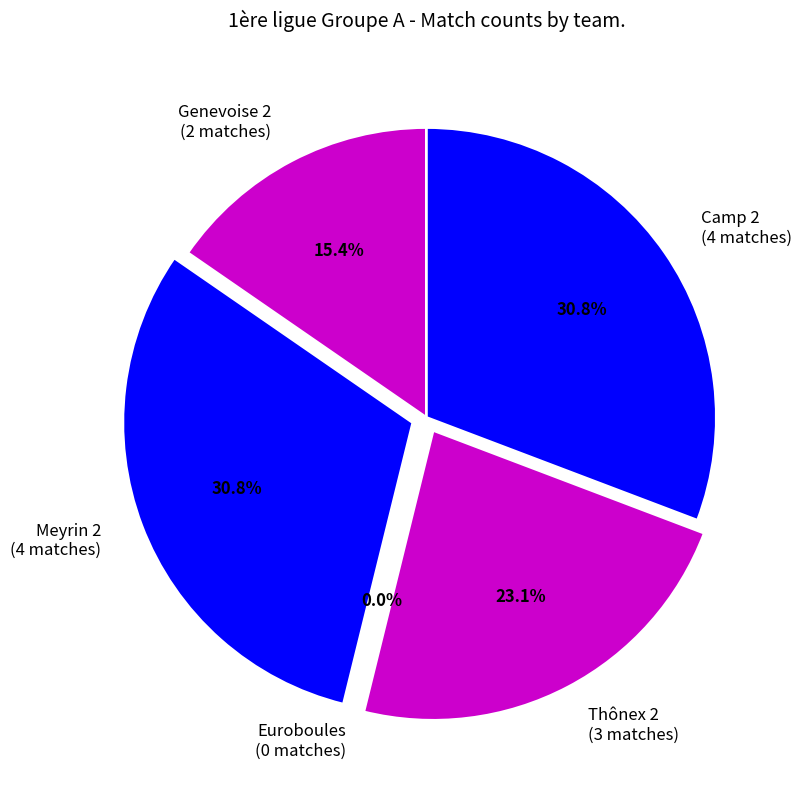

To the nearest percent, what percentage of the pie is Genevoise 2?

15%